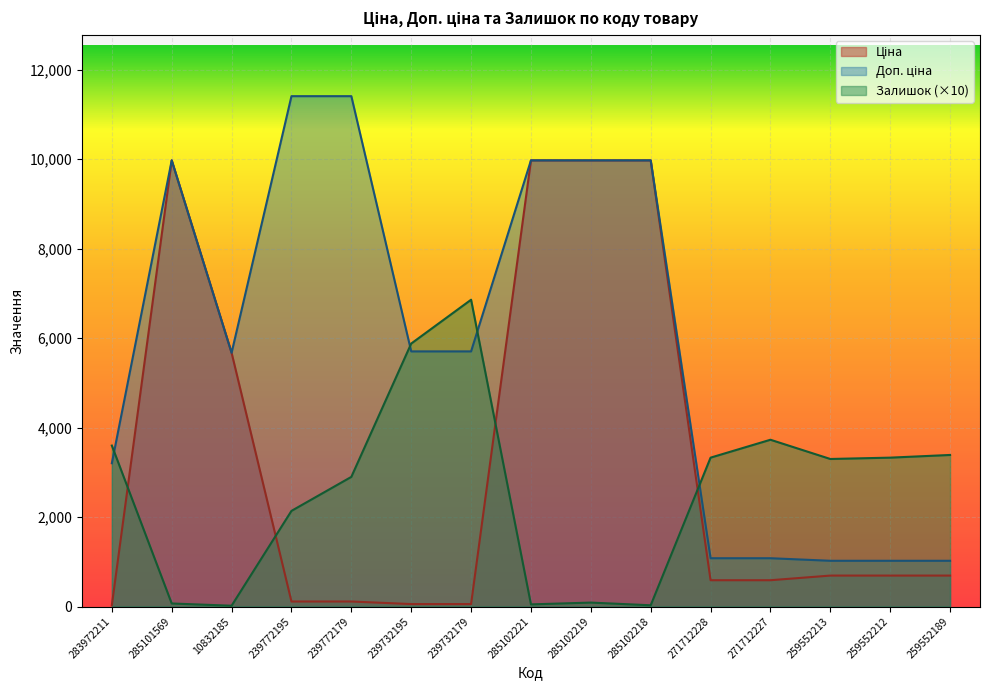

How many categories are shown in the chart?

15